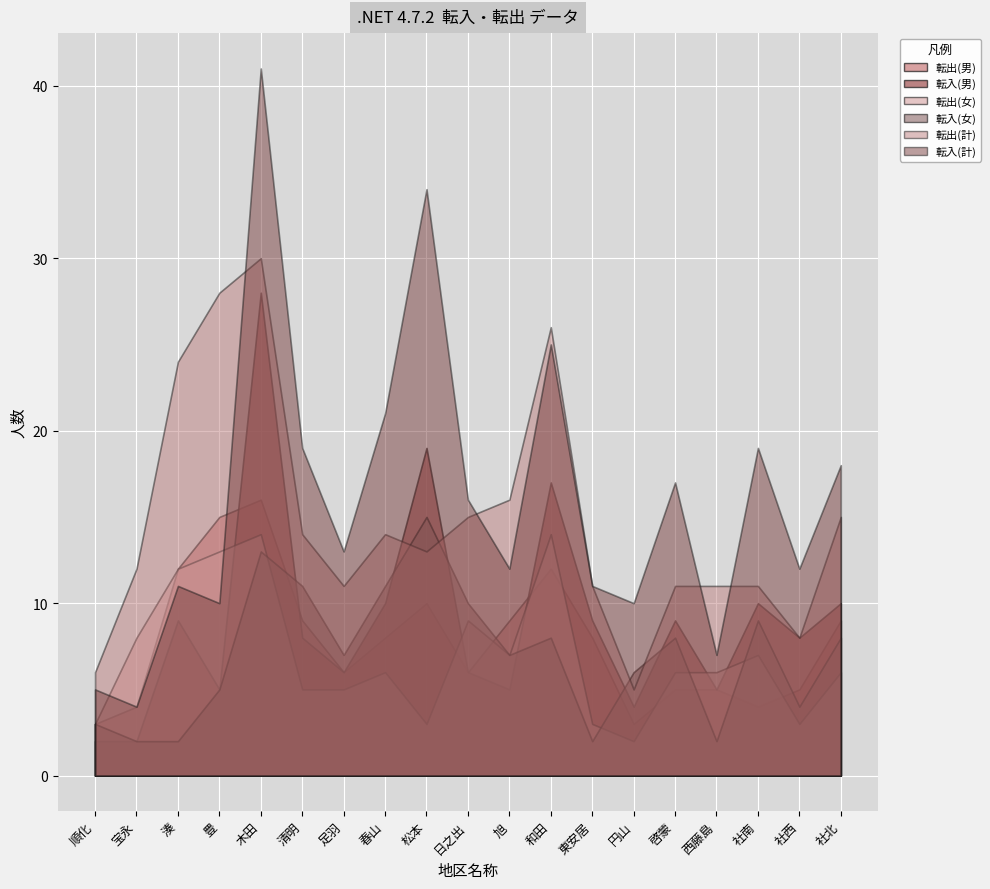

True or false: 転出(男) has a value of 5 at 啓蒙.

True